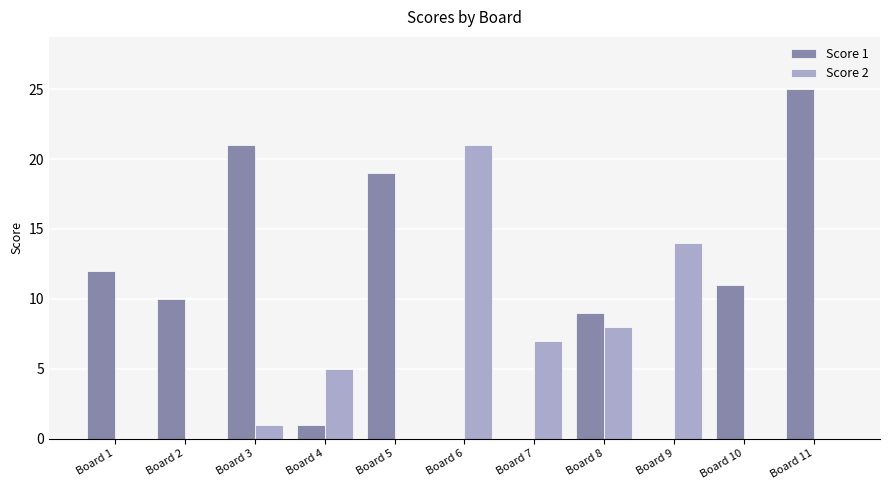

Is the value of Score 2 at Board 4 greater than the value of Score 1 at Board 2?

No